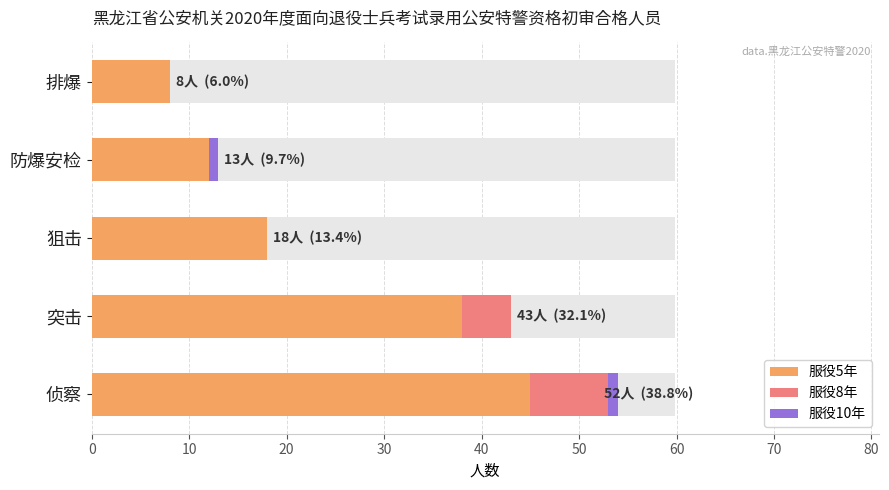

Count the number of data series in this chart.

3